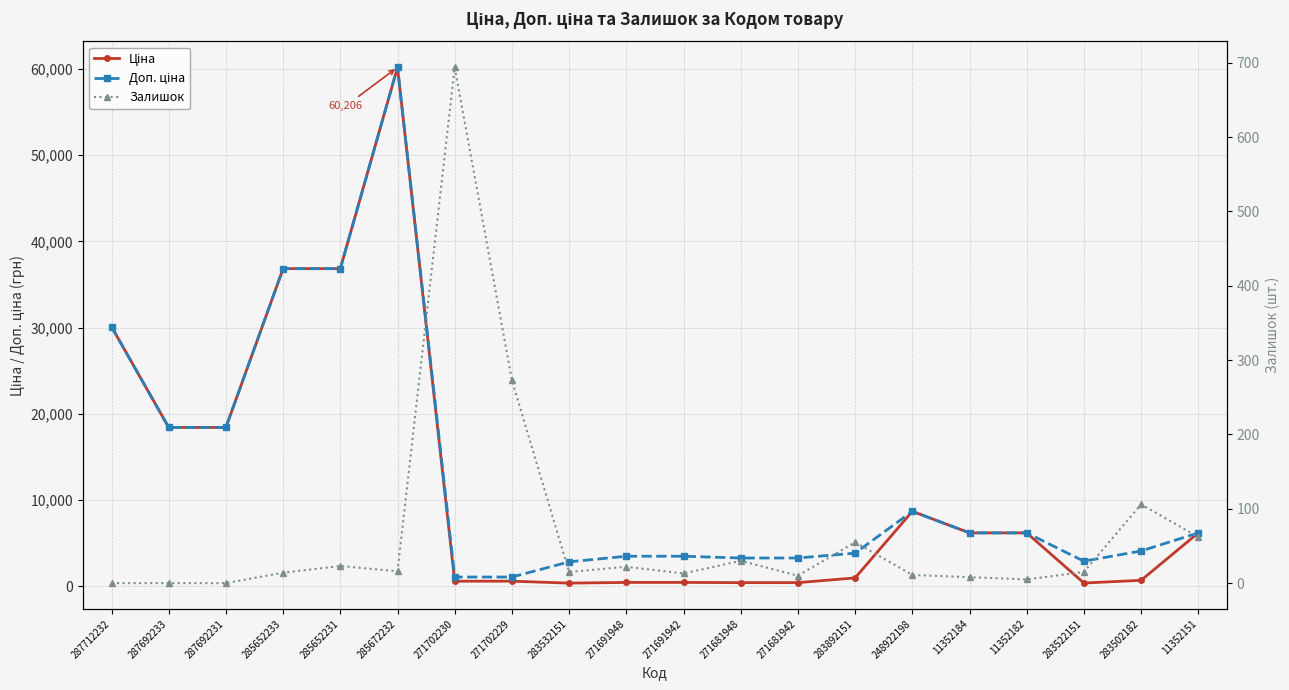

Which category has the lowest value across all series?

287712232